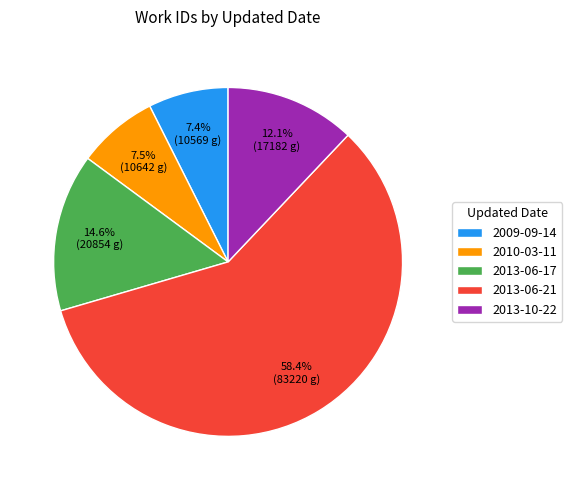

How many slices are in this pie chart?

5